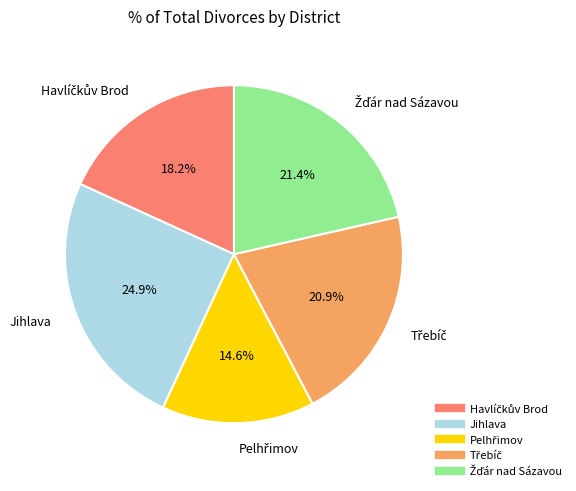

How much of the chart is everything except Jihlava?

75.1%